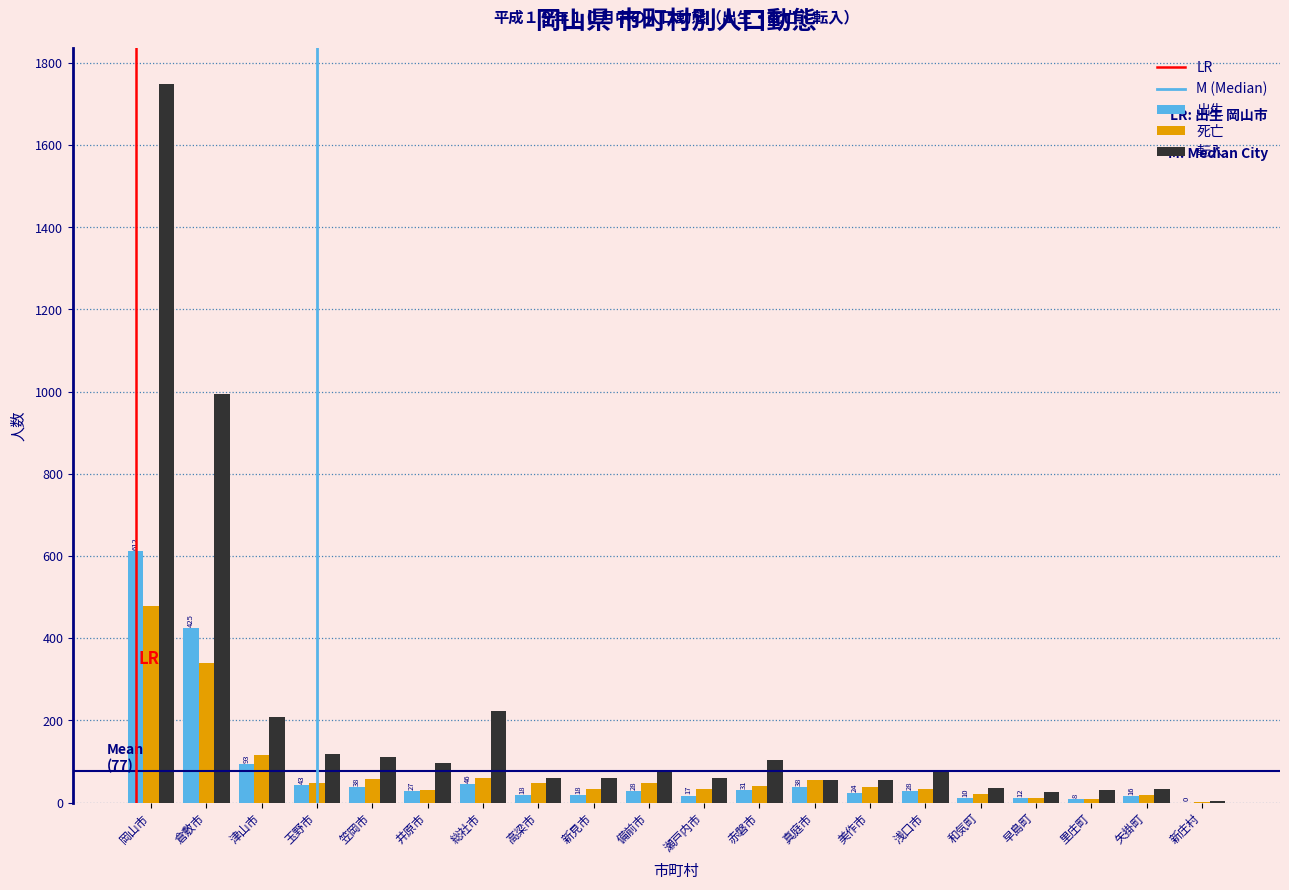

At which label is 転入 closest to 875?

倉敷市